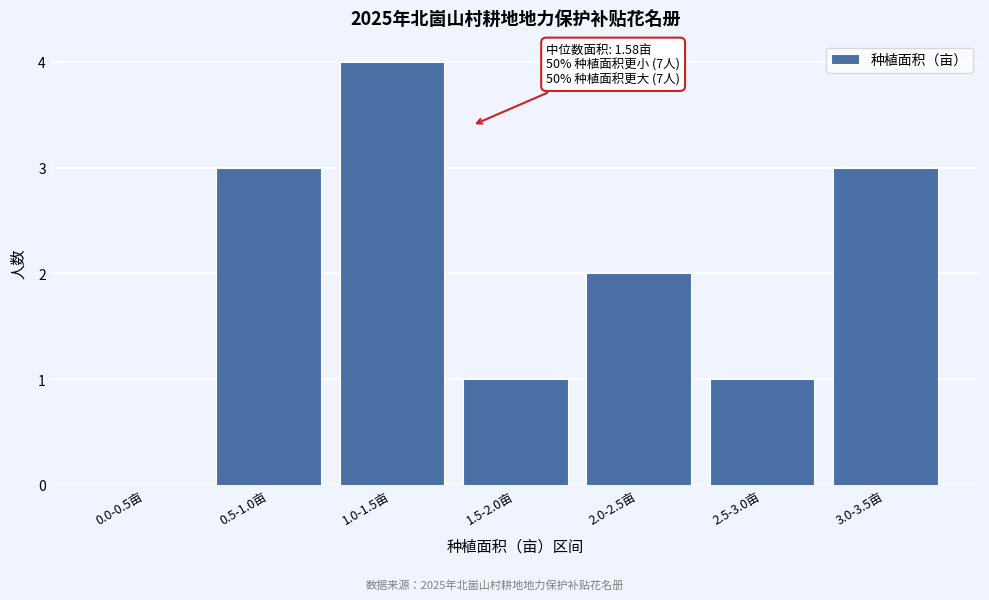

Reading left to right, list all the values displayed in this chart.

0.0-0.5亩=0	0.5-1.0亩=3	1.0-1.5亩=4	1.5-2.0亩=1	2.0-2.5亩=2	2.5-3.0亩=1	3.0-3.5亩=3